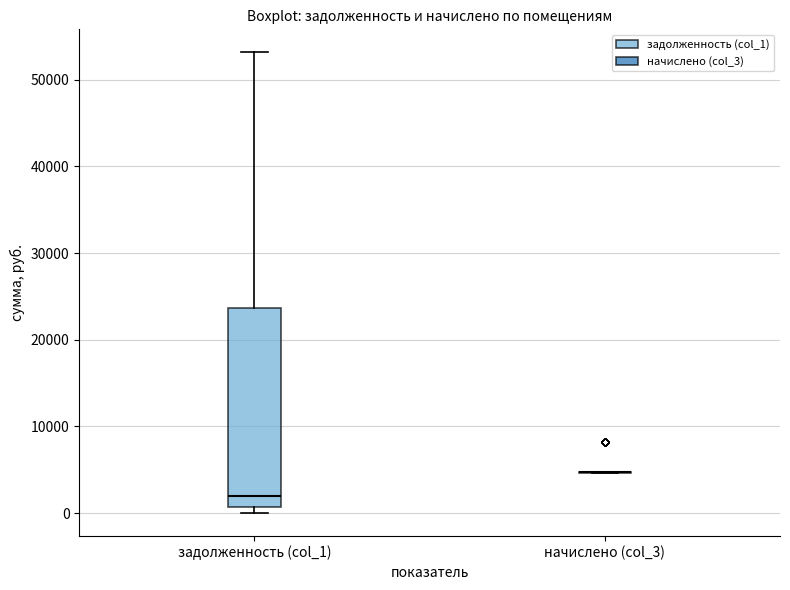

Comparing the boxes themselves (not the whiskers), which one is the tallest?

задолженность (col_1)